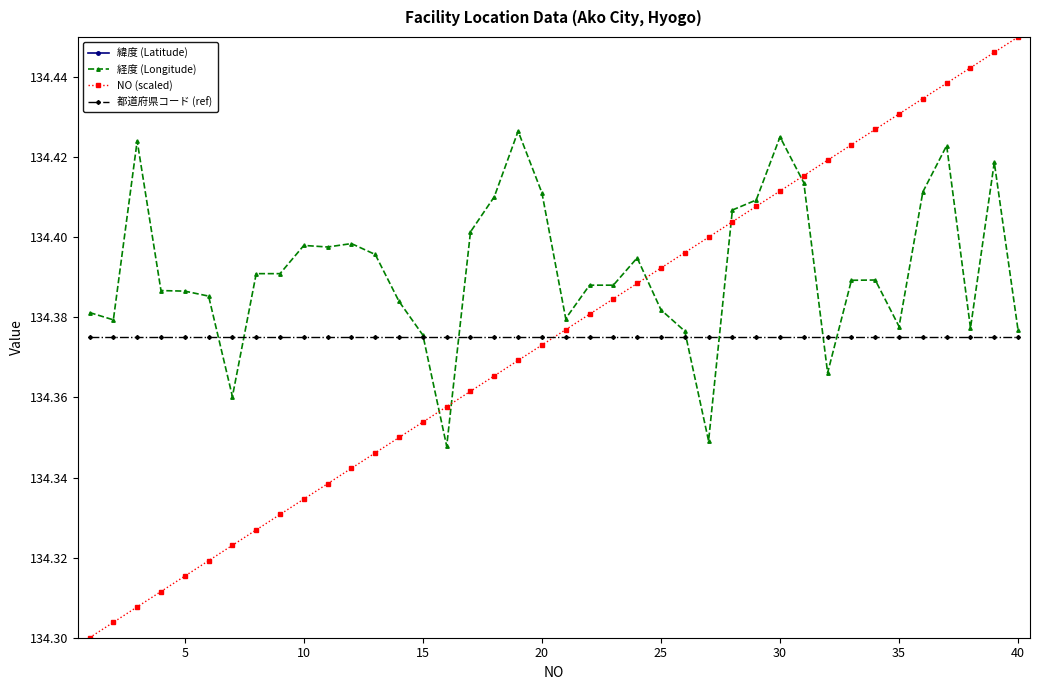

Count the NO (scaled) values in the range 134 to 135.

40